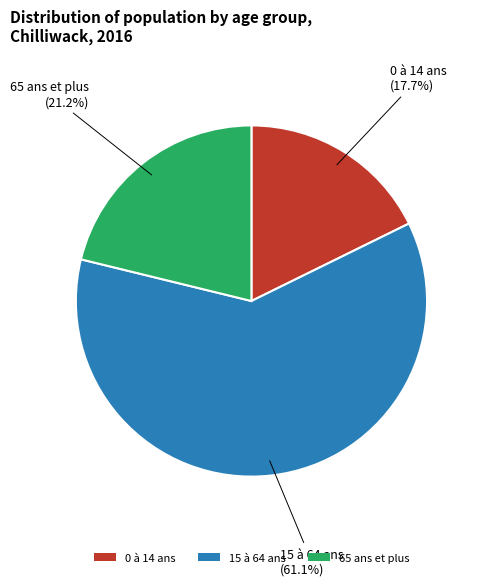

What is the smallest slice in the pie chart?

0 à 14 ans